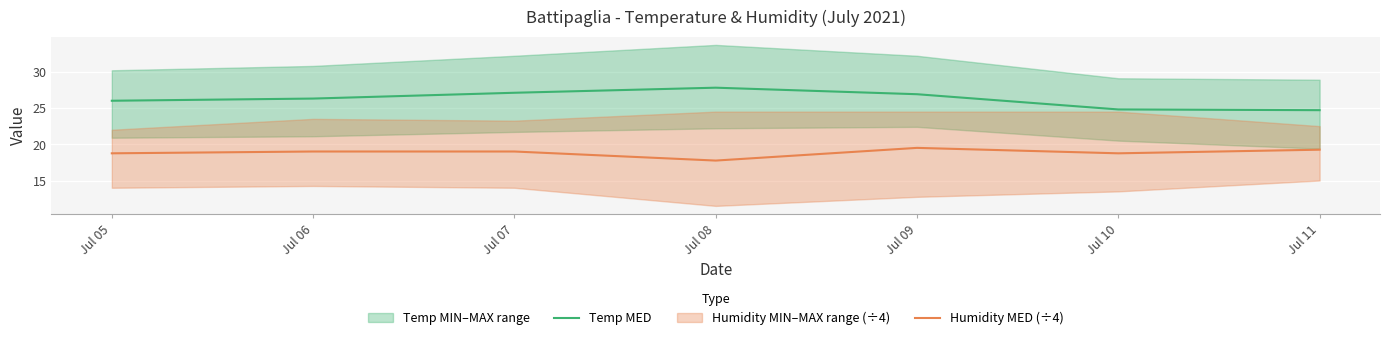

What is the approximate value of Humidity MED (÷4) at Jul 05?

18.8